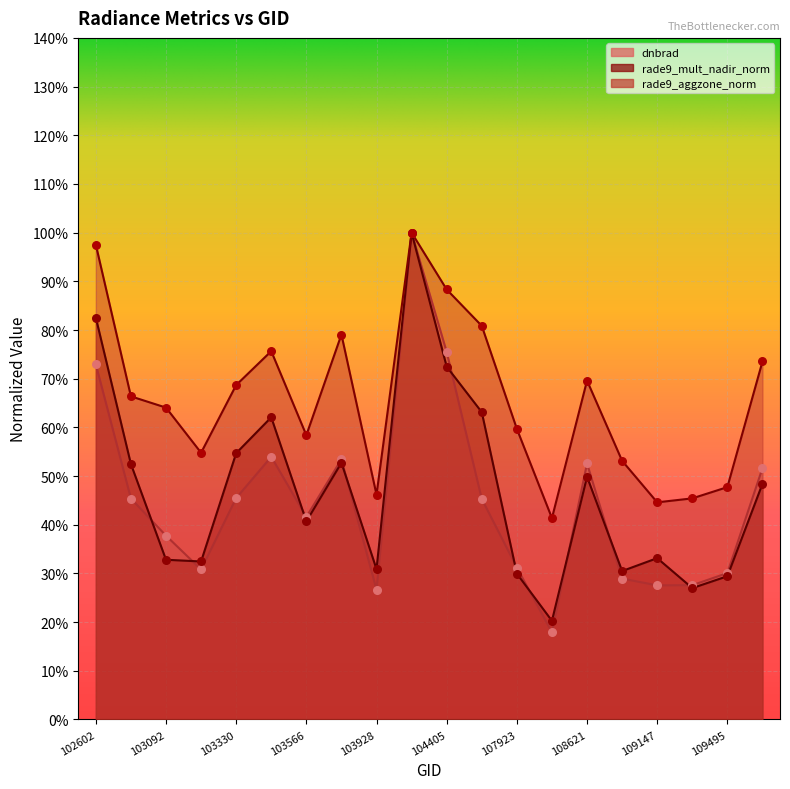

Which series reaches the minimum Y coordinate?

dnbrad